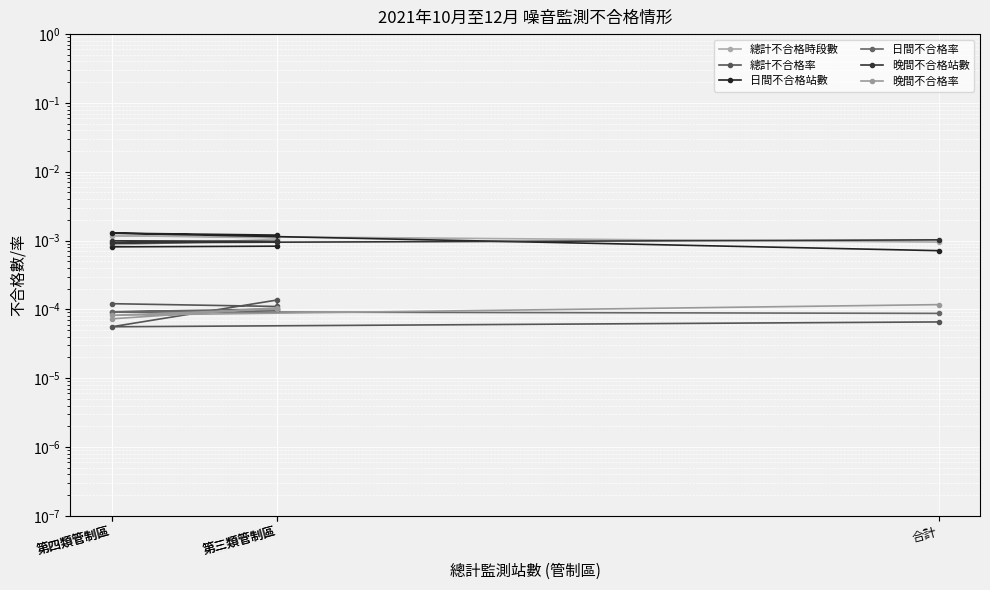

How many distinct data groups are displayed?

6